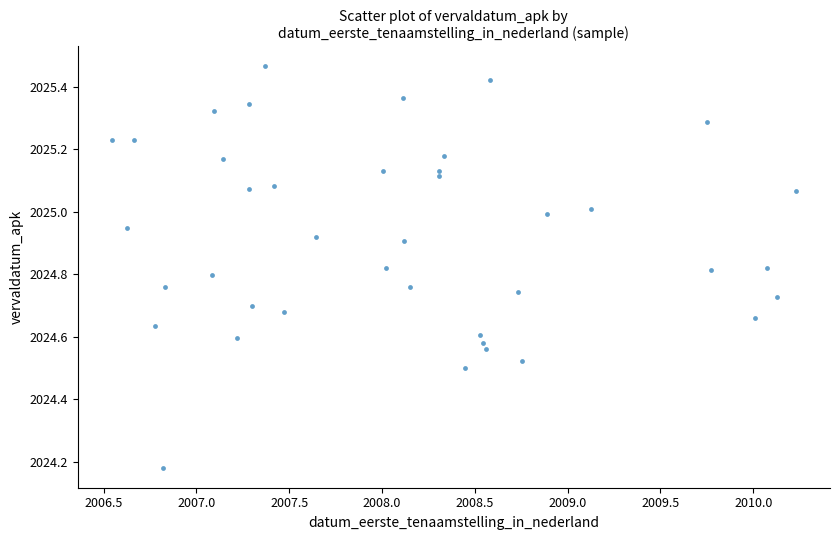

What is the range of Y values (max minus min)?

1.3